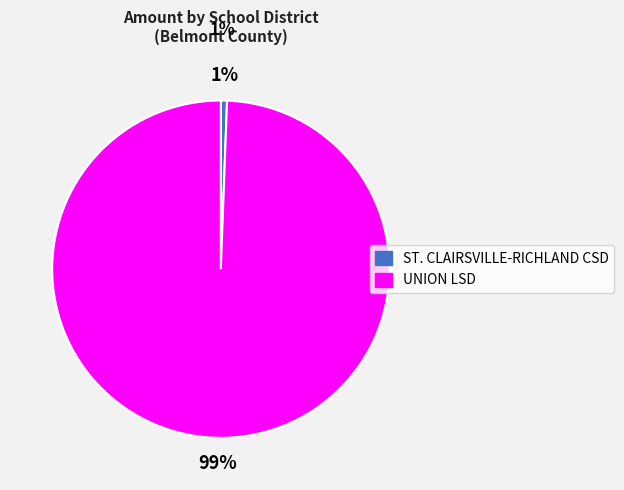

What is the smallest slice in the pie chart?

ST. CLAIRSVILLE-RICHLAND CSD